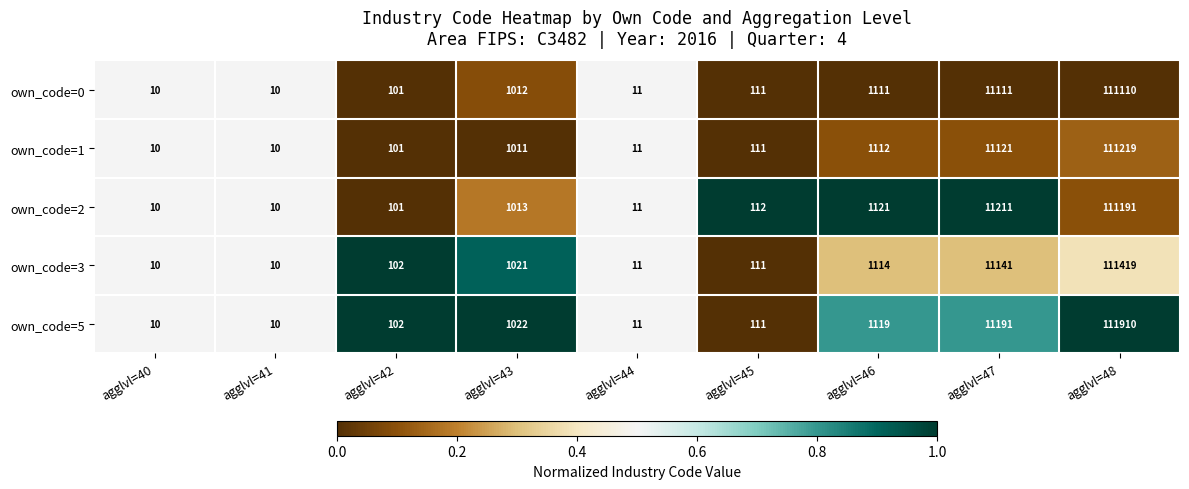

What is the spread (max minus min) of values at agglvl=43?

11